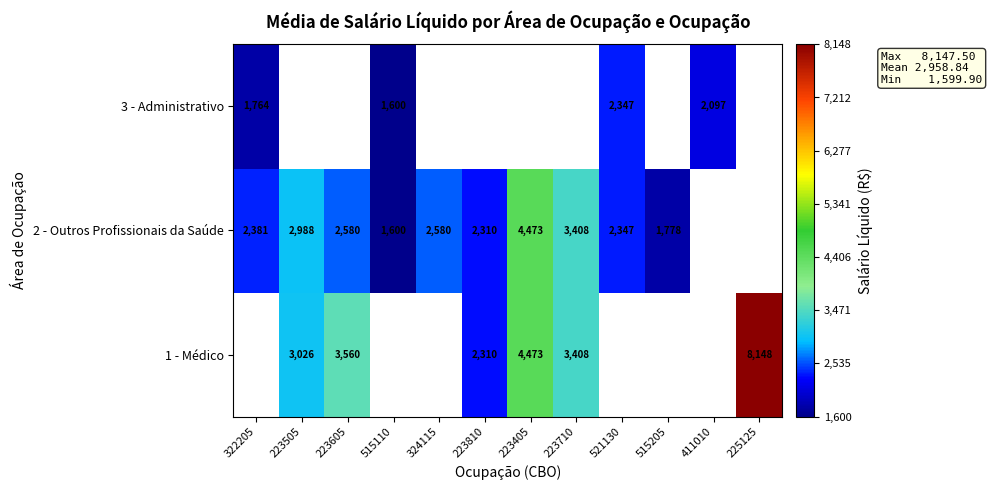

Is the value of 3 - Administrativo at 411010 greater than the value of 2 - Outros Profissionais da Saúde at 223405?

No